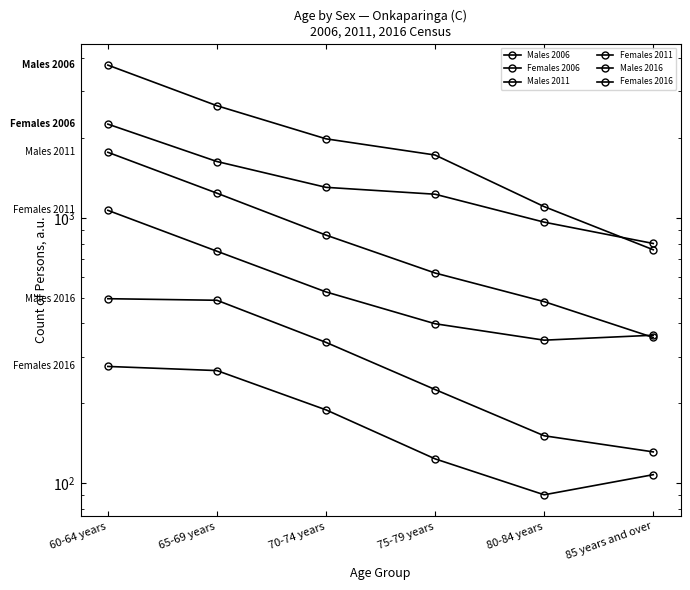

True or false: Males 2006 has more than 0 points higher than both neighbors.

False